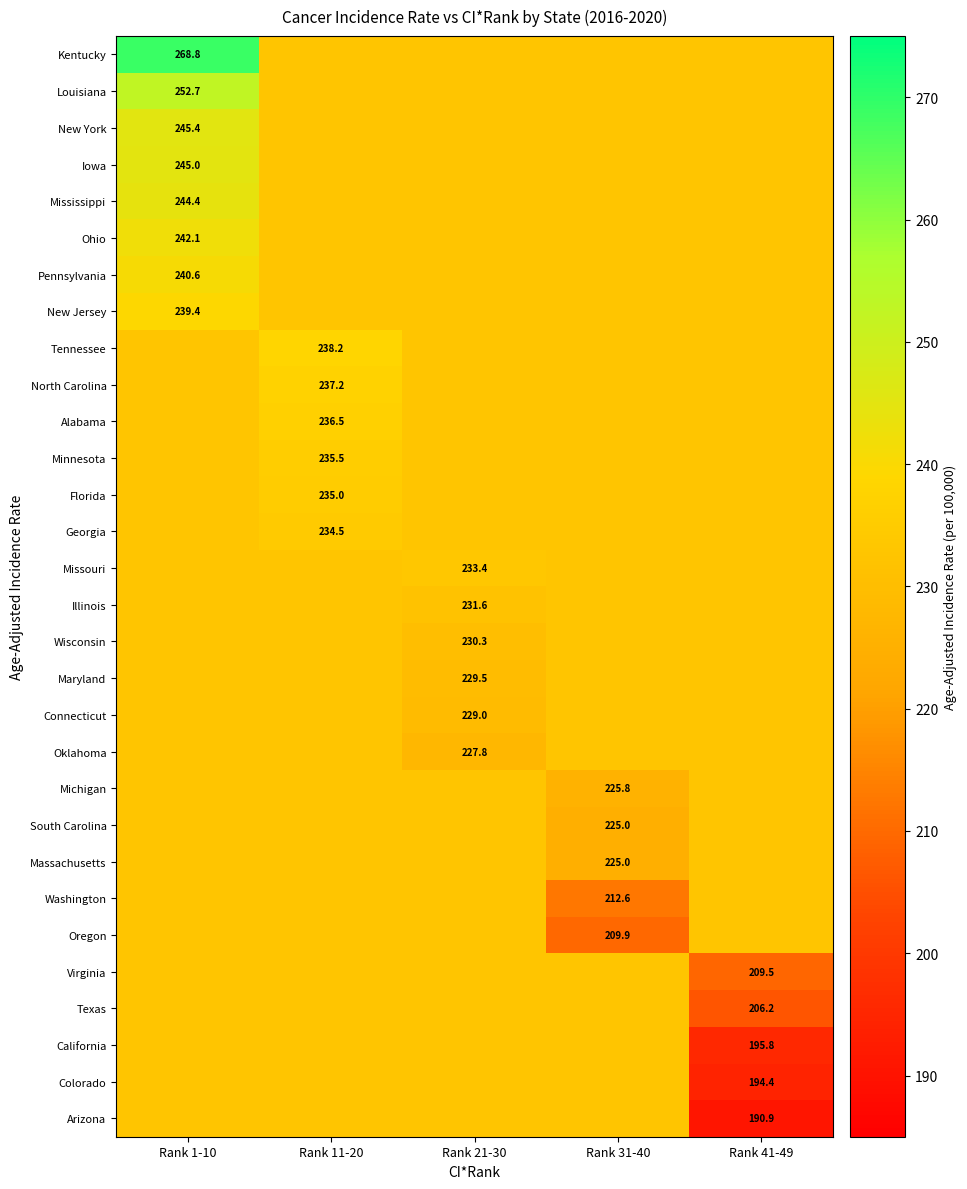

What is the greatest value displayed?

268.8